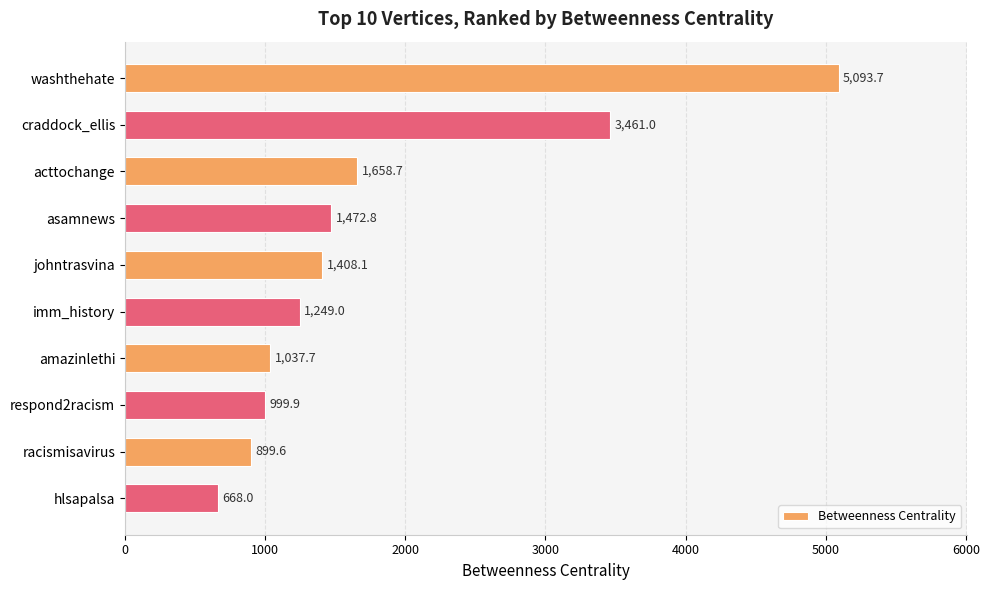

The value at acttochange is 978.5. True or false?

False